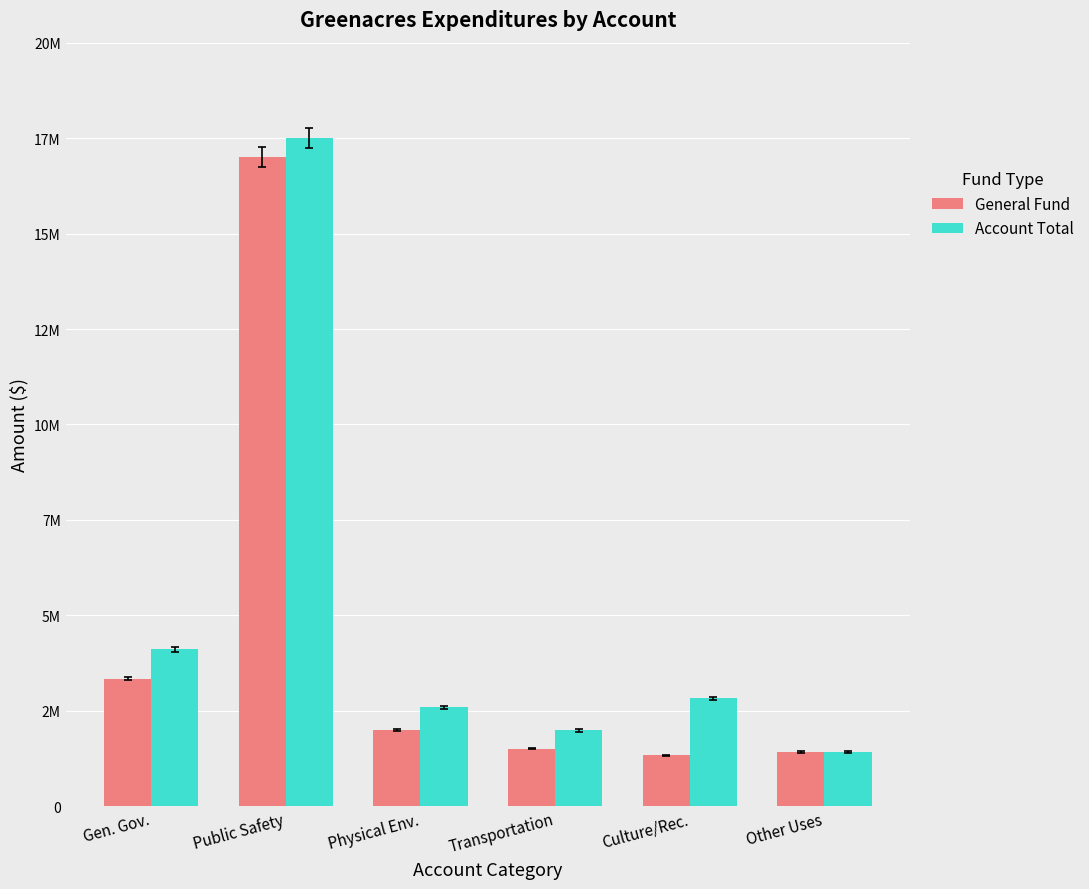

What is the label of the 5th bar from the left?

Culture/Rec.